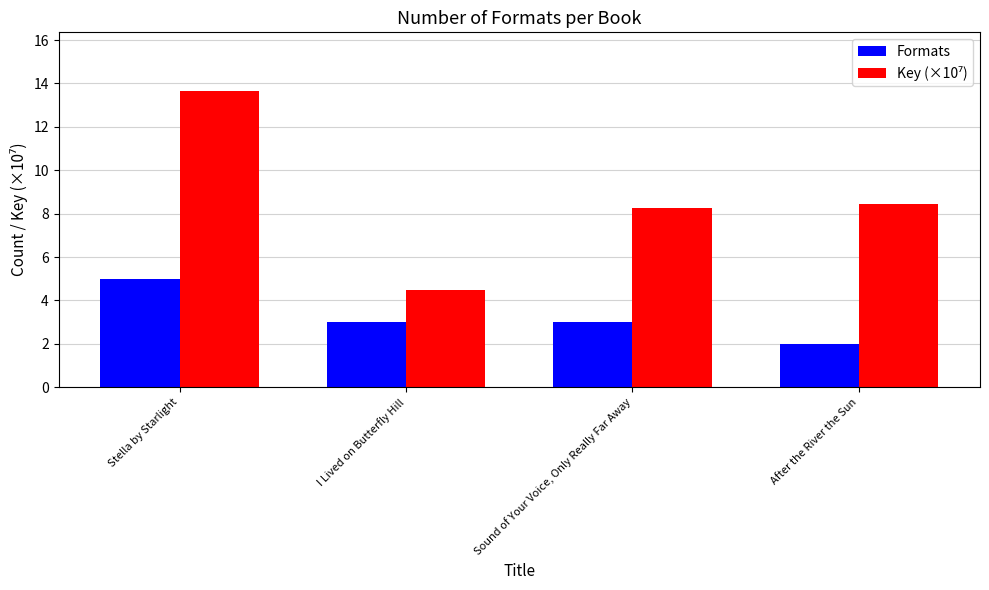

Which category has the lowest value across all series?

After the River the Sun